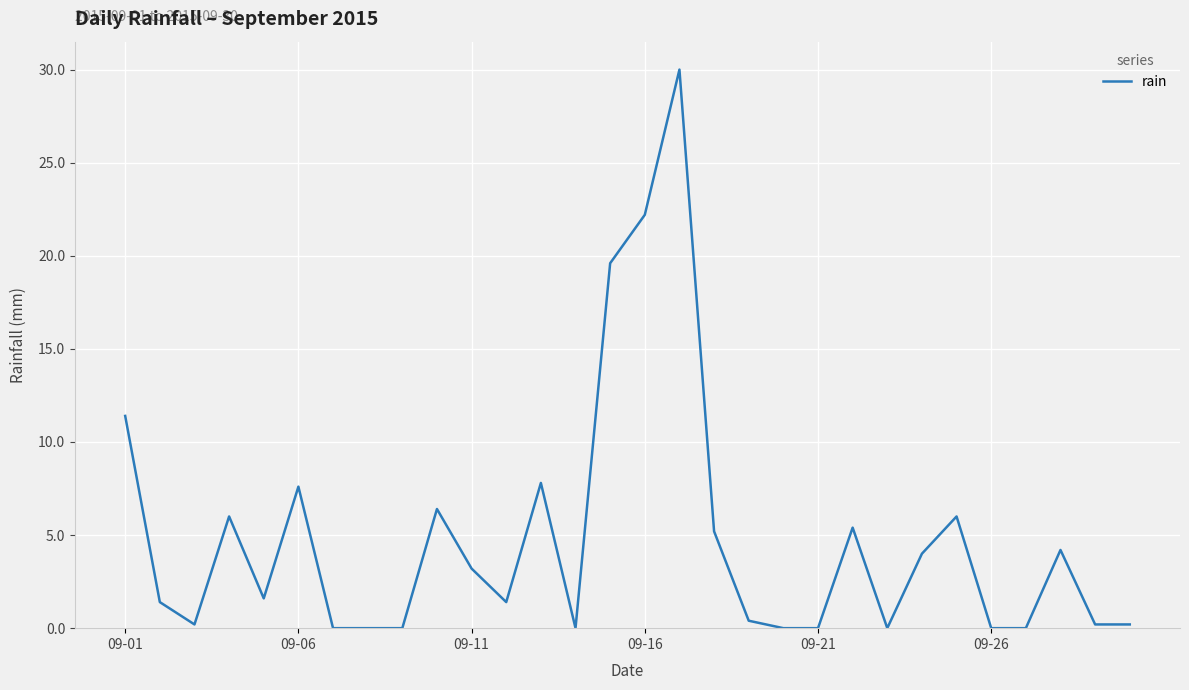

How many lines are shown in the chart?

1